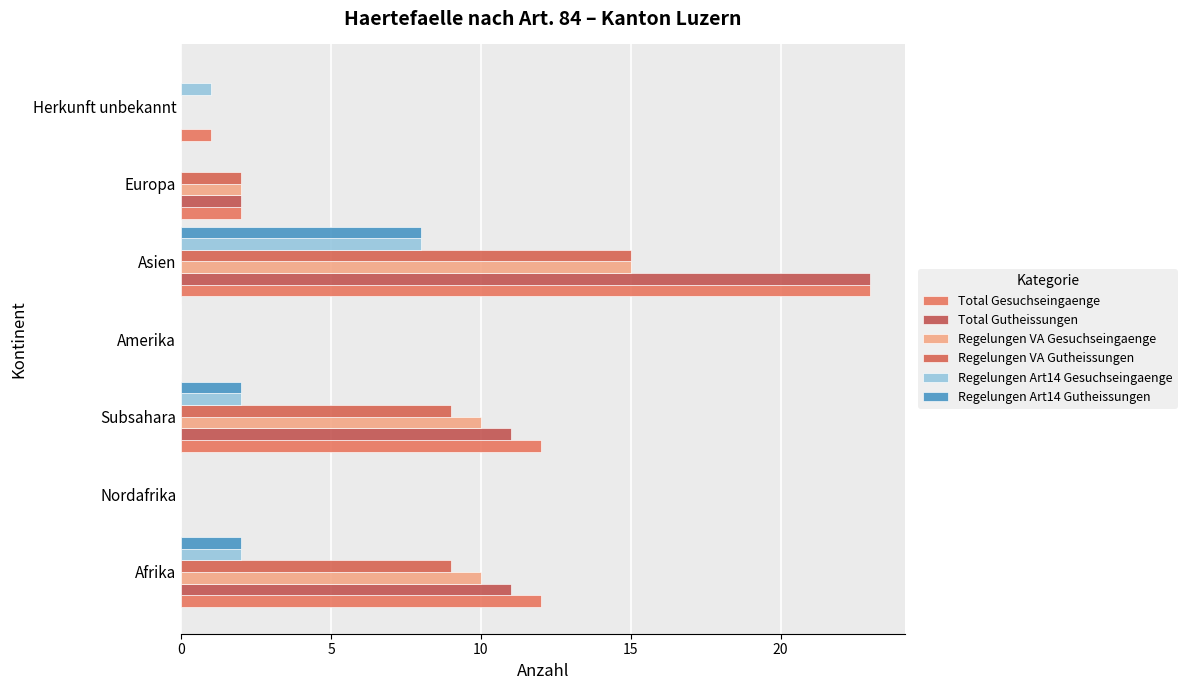

How many series are shown in this chart?

6